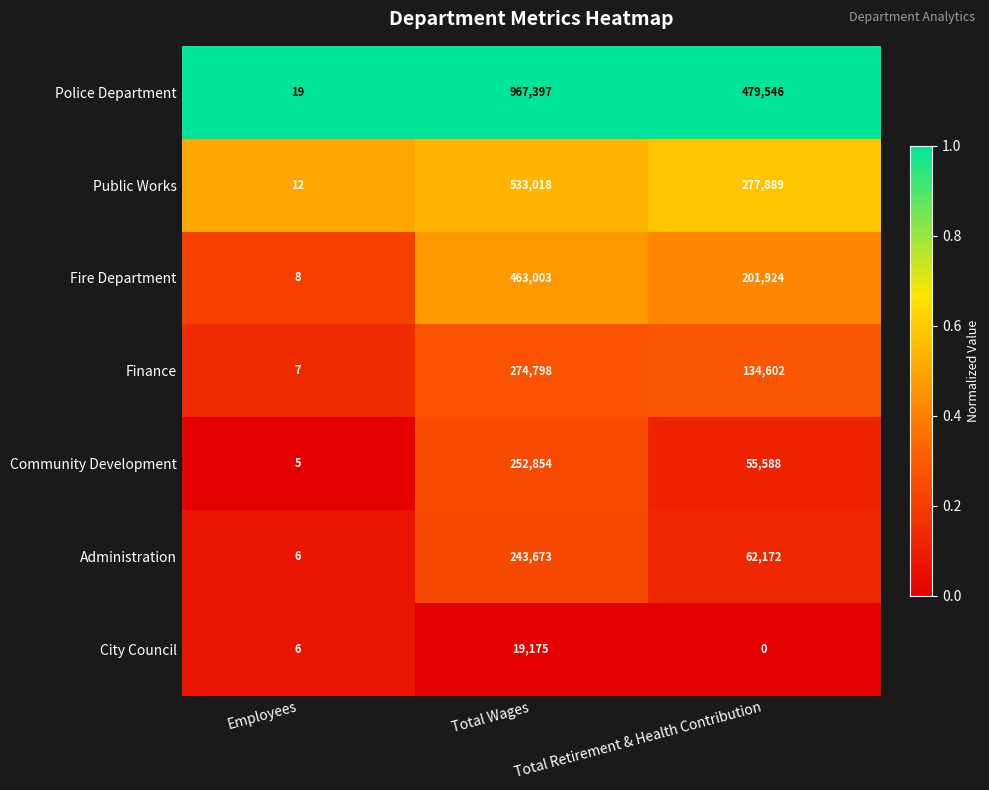

Which series has the largest range (max minus min)?

Police Department